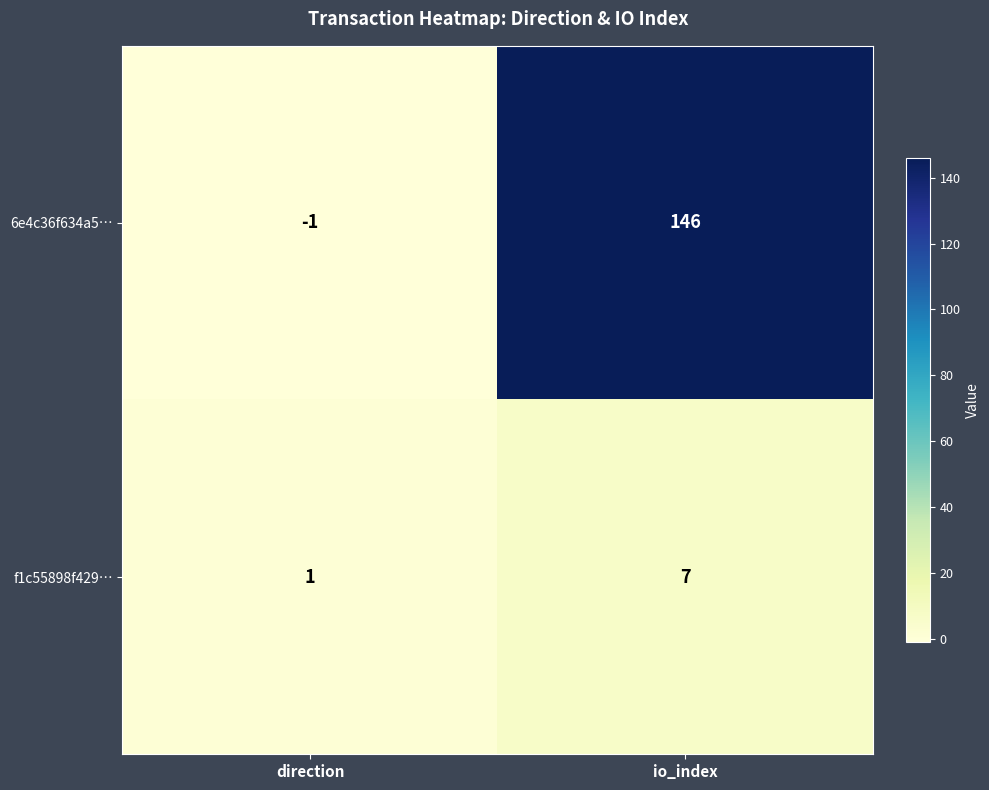

The value of 6e4c36f634a5… at io_index is 146. True or false?

True